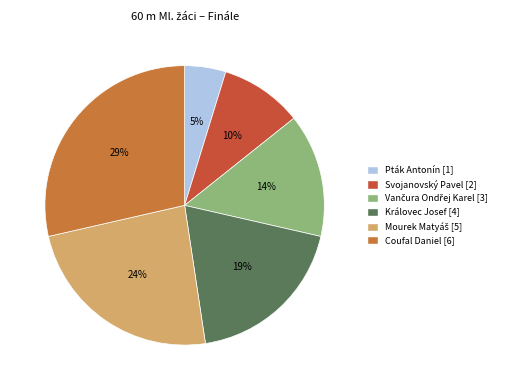

What is the largest slice in the pie chart?

Coufal Daniel